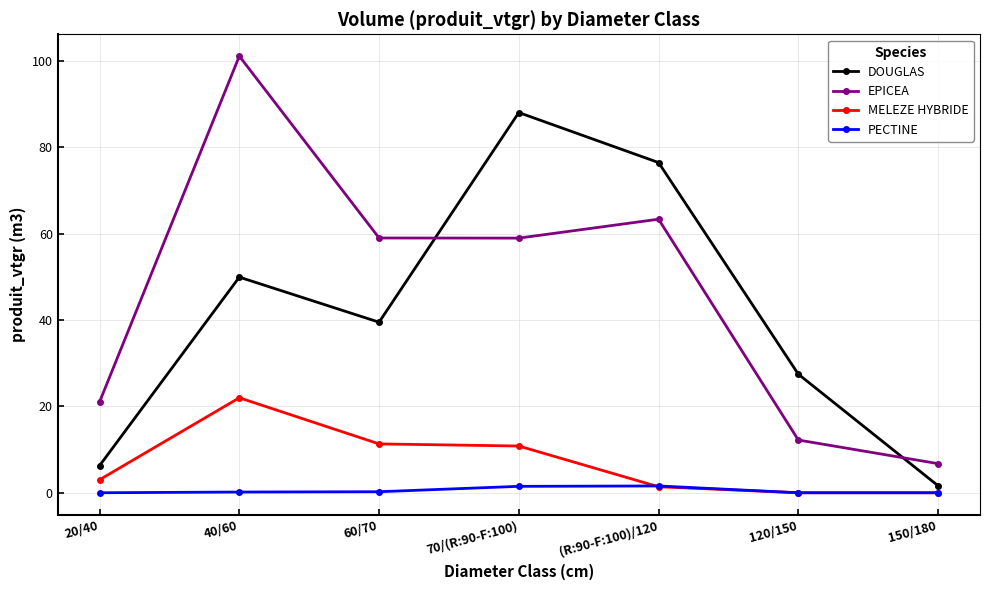

The value of MELEZE HYBRIDE at 20/40 is 3.0. True or false?

True